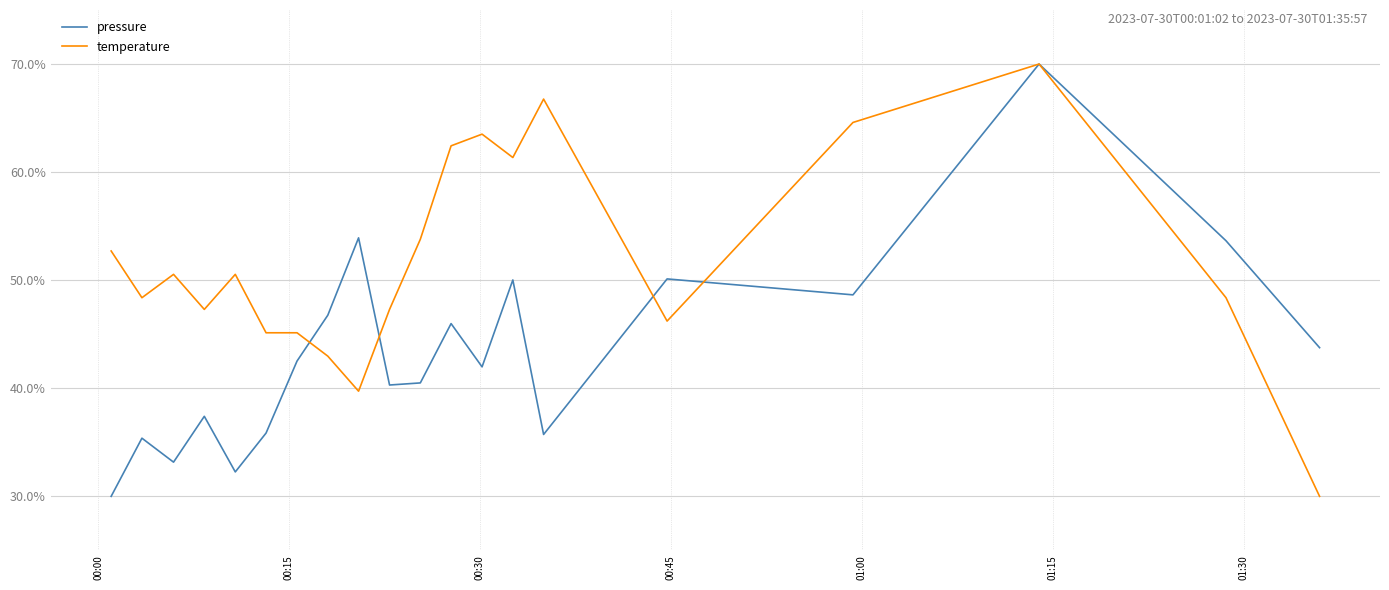

Which series has the largest total across all categories?

temperature